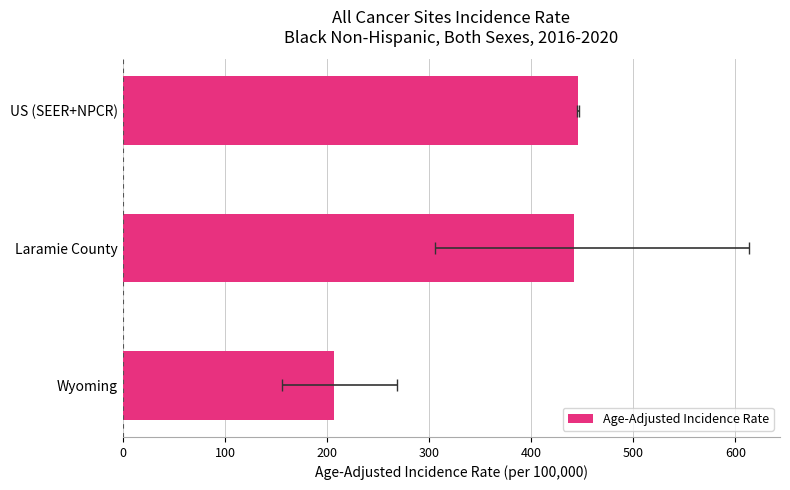

What is the sum of all values?

1094.4